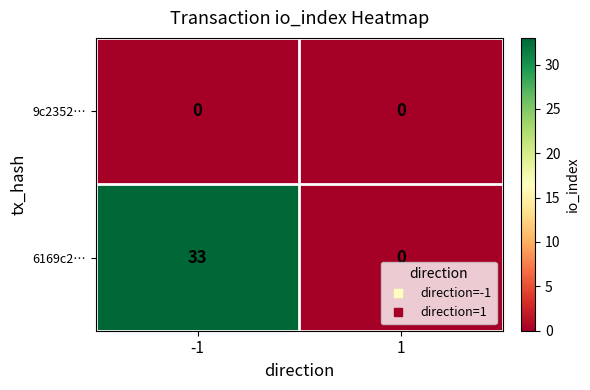

Rank the series by their average value, from highest to lowest.

6169c2…, 9c2352…